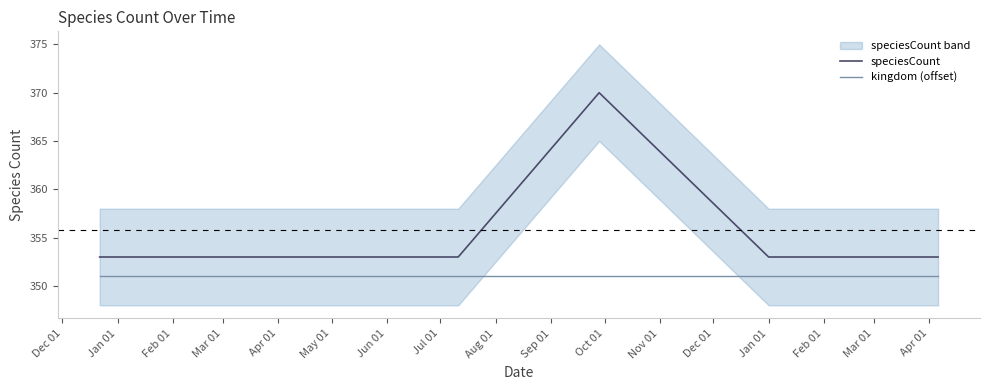

How many distinct data groups are displayed?

2